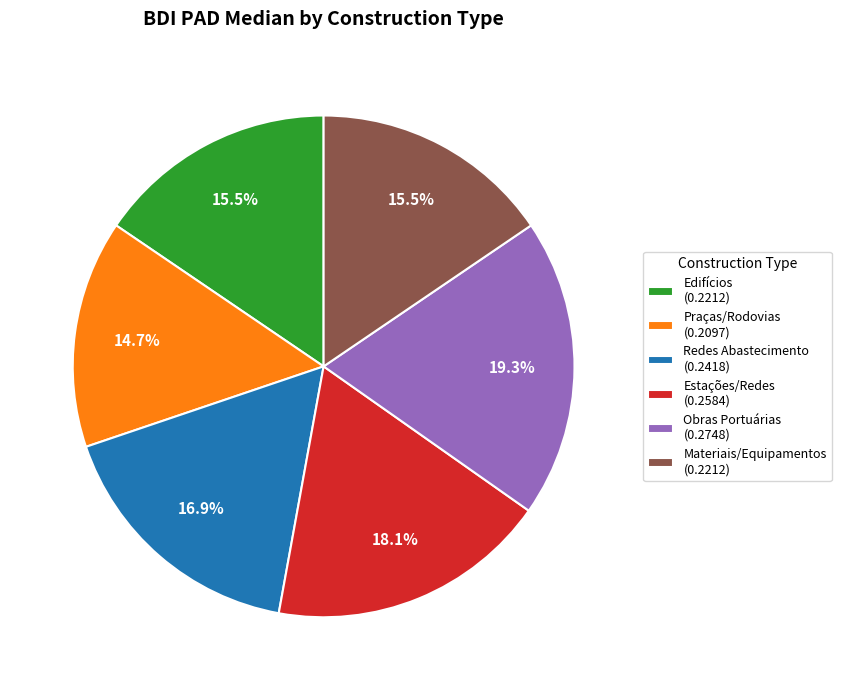

Count the number of slices in the pie.

6